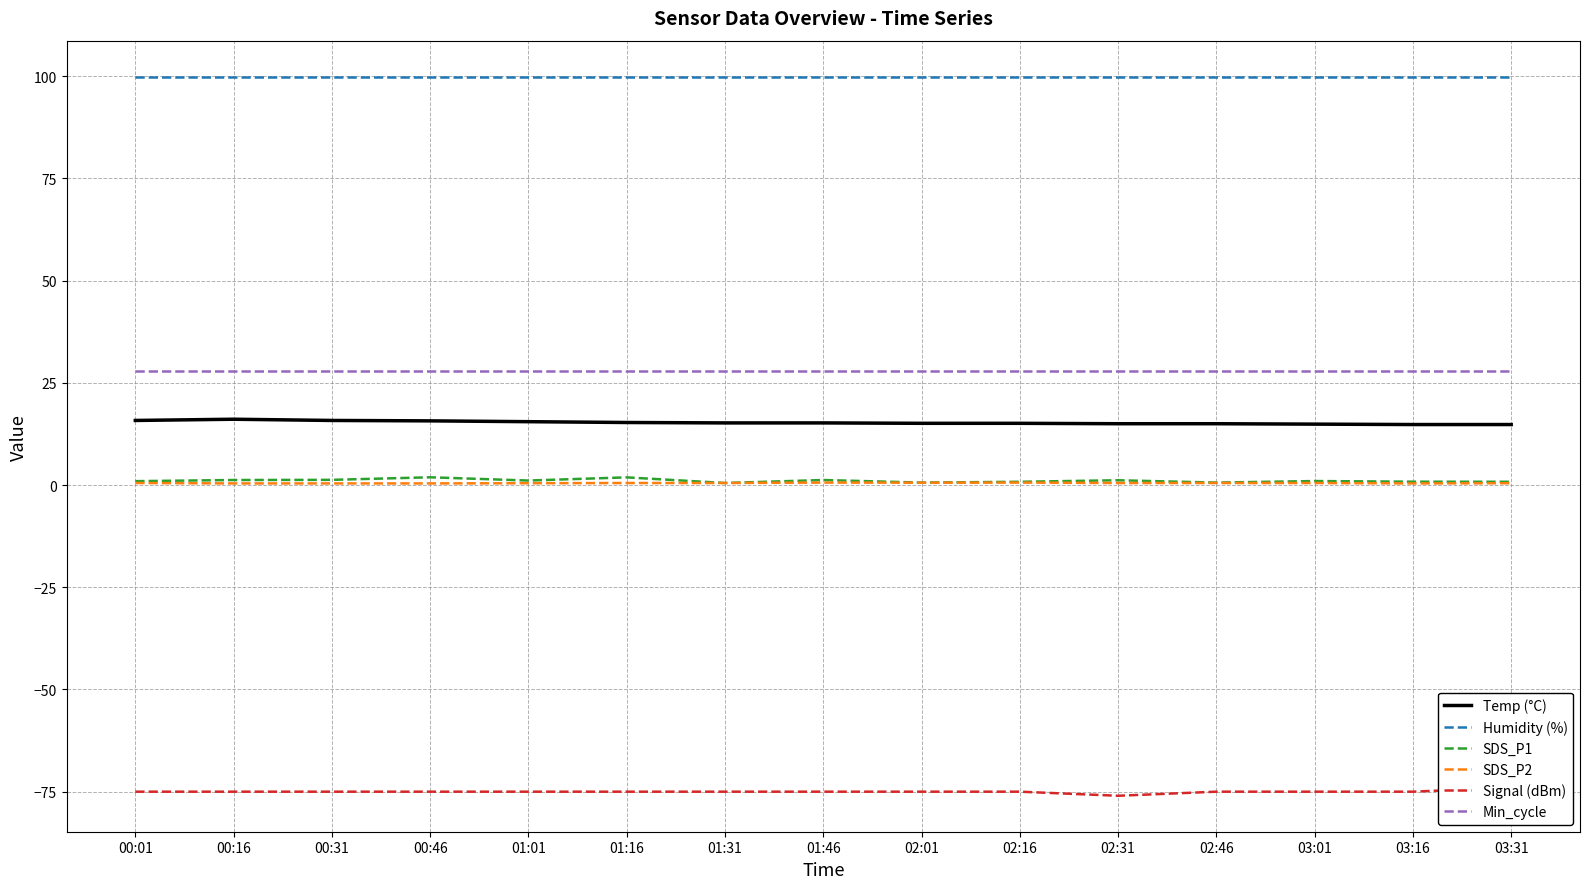

What is the average value of the SDS_P1 series?

1.1